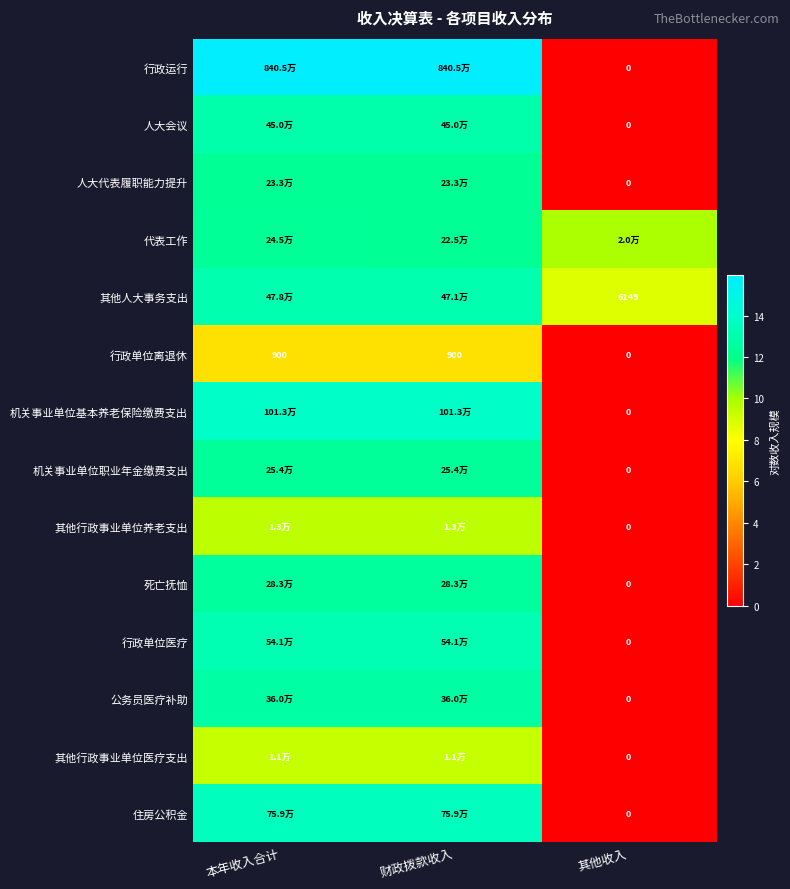

What is the difference between the highest and lowest values at 本年收入合计?

9.1